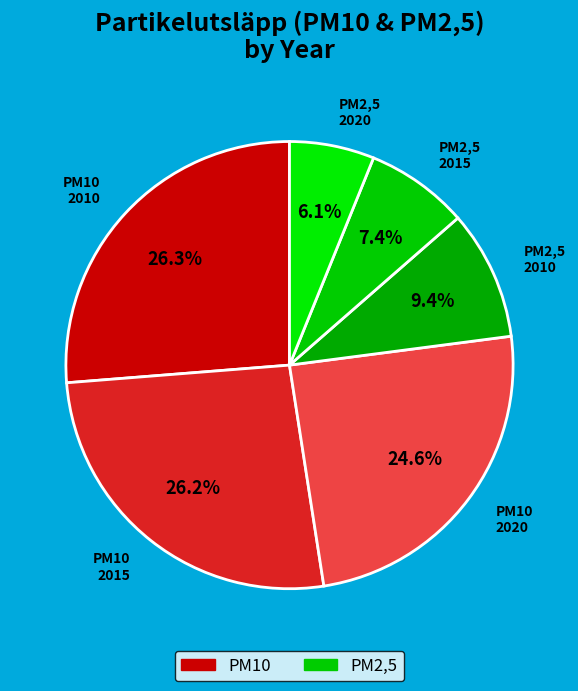

Is there any slice that represents more than half of the pie?

No